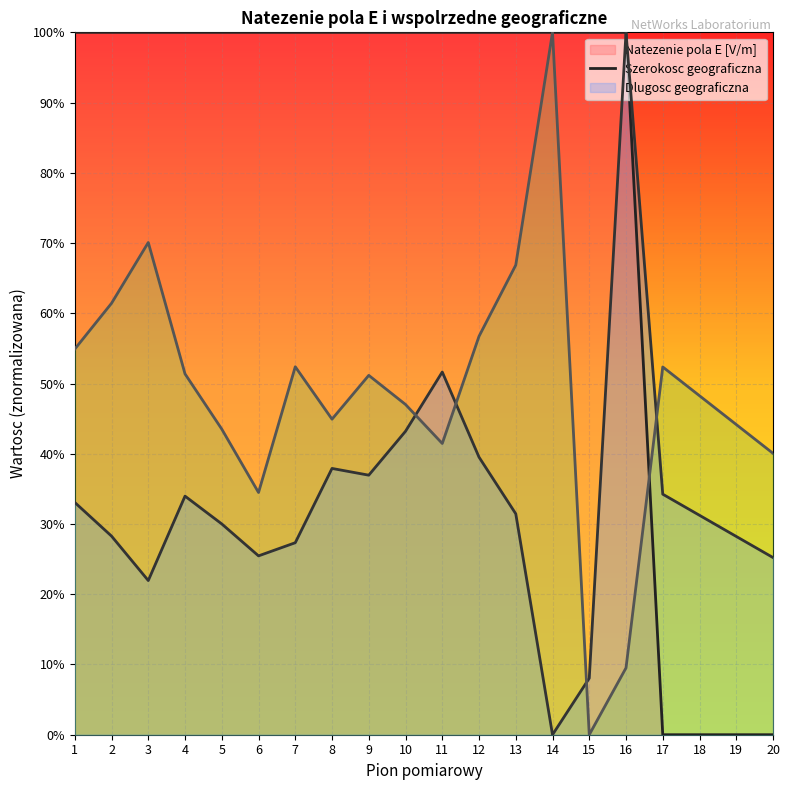

List the labels in order of Dlugosc geograficzna (line) value, smallest first.

15, 16, 6, 20, 11, 5, 19, 8, 10, 18, 9, 4, 17, 7, 1, 12, 2, 13, 3, 14